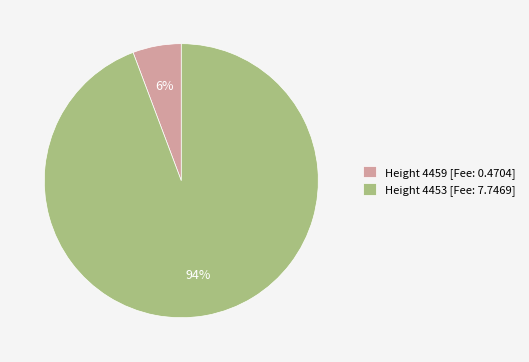

Rank the categories by value from highest to lowest.

Height 4453 [Fee: 7.7469], Height 4459 [Fee: 0.4704]